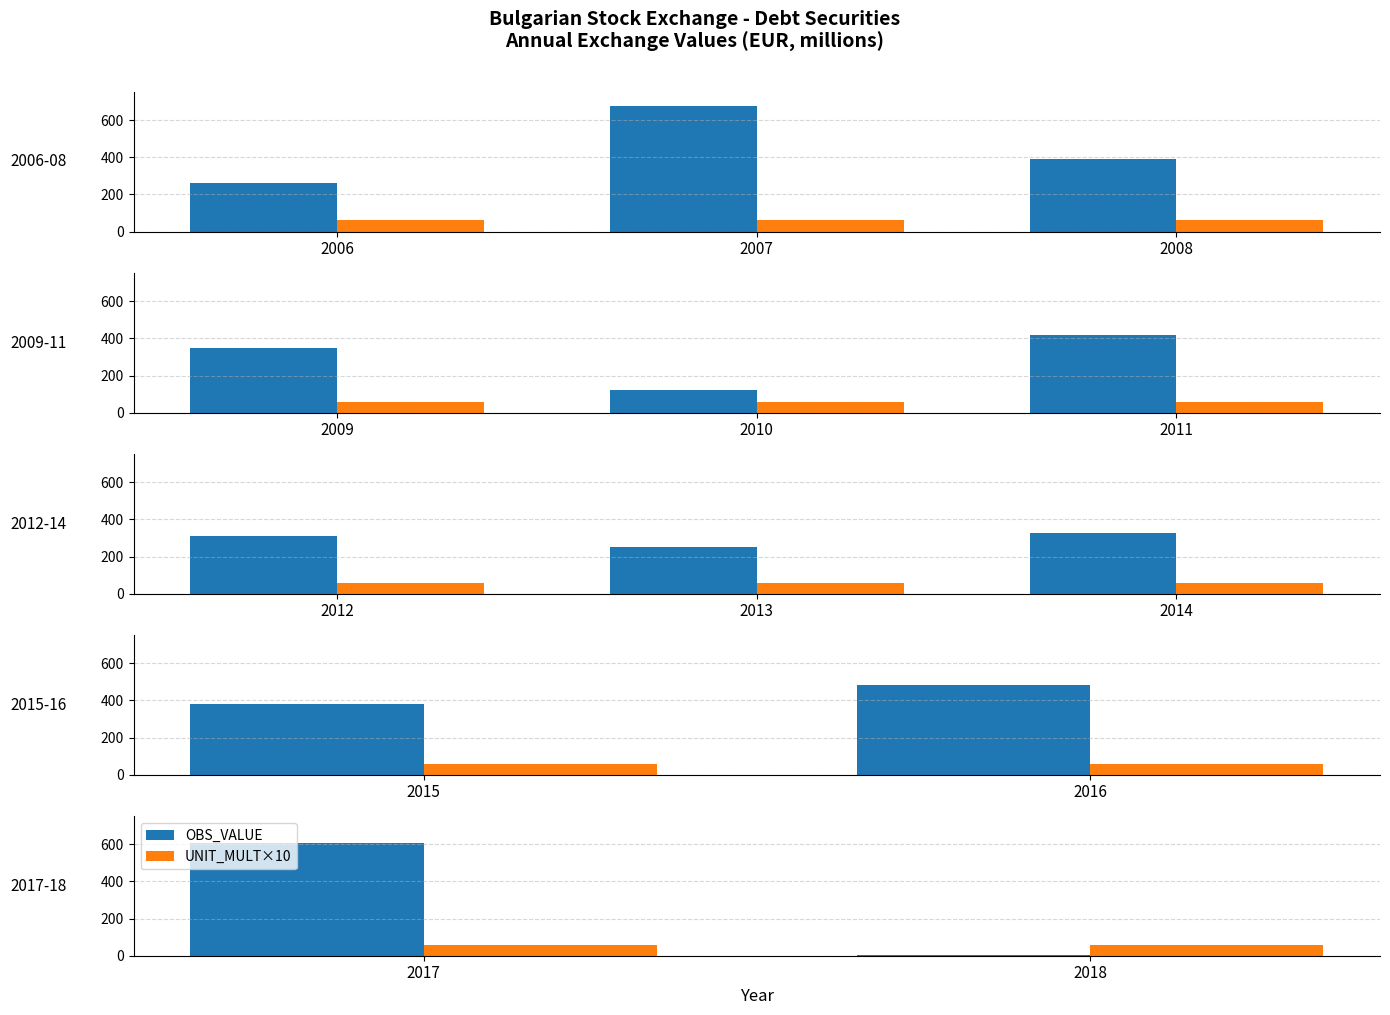

Rank the series by their maximum value, from highest to lowest.

OBS_VALUE, UNIT_MULT×10